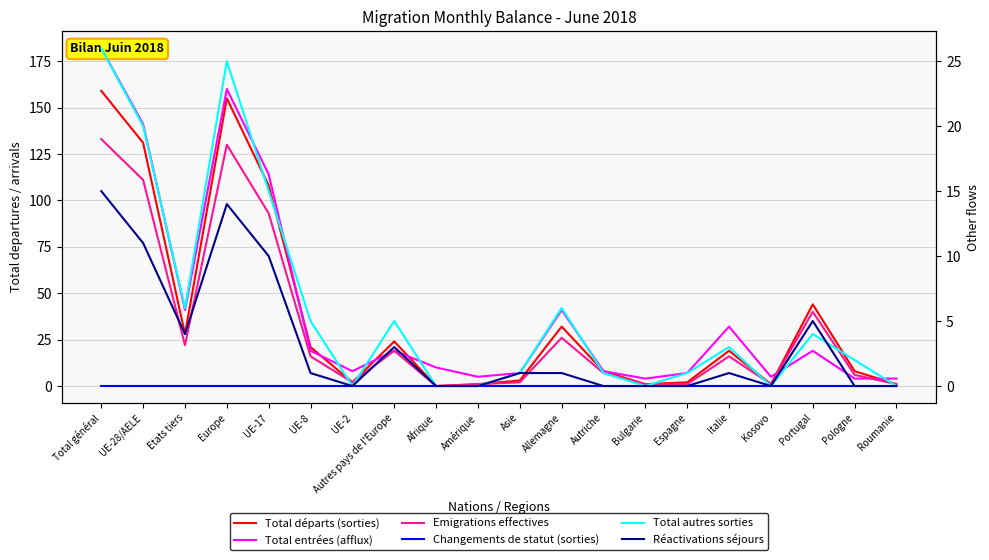

At which label is Total départs (sorties) closest to 79?

UE-17